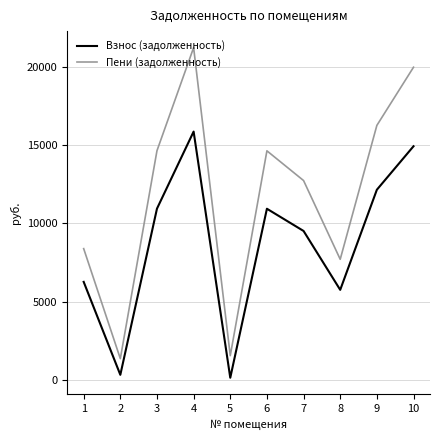

At 1, list the series in order from largest to smallest.

Пени (задолженность), Взнос (задолженность)